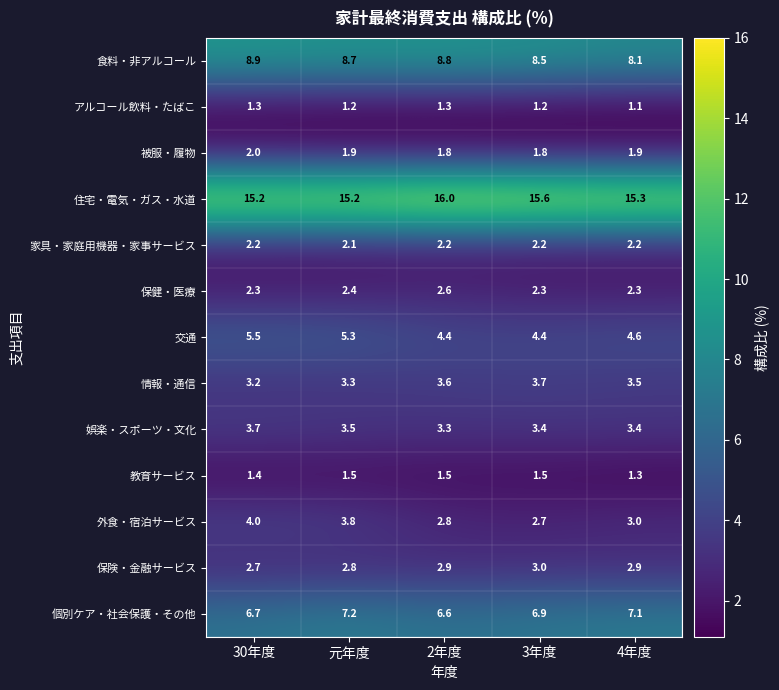

True or false: 交通 has a value of 2.2 at 3年度.

False